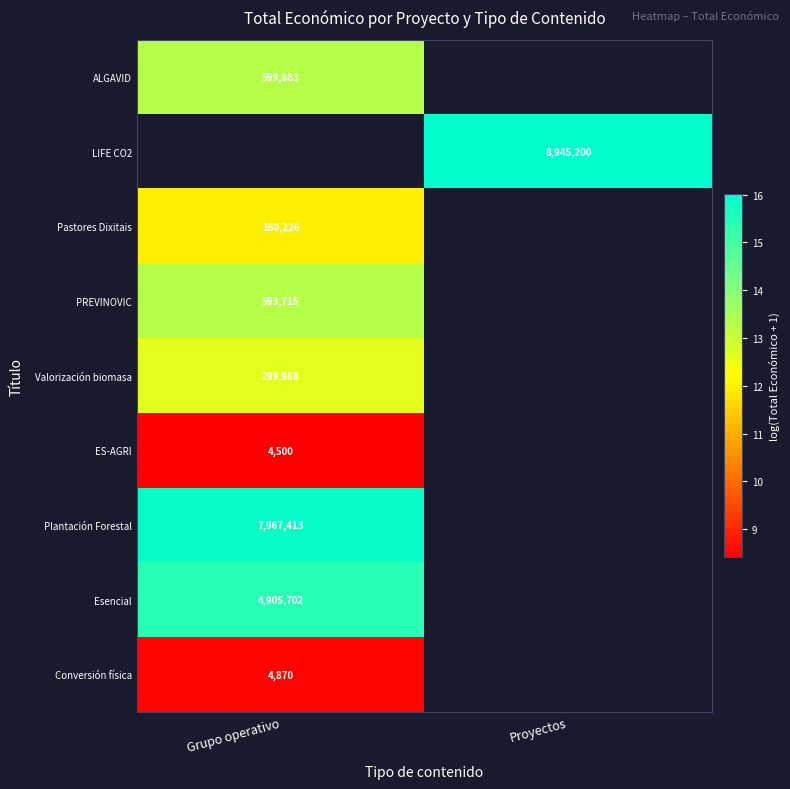

True or false: Plantación Forestal has a value of 7.5 at Grupo operativo.

False